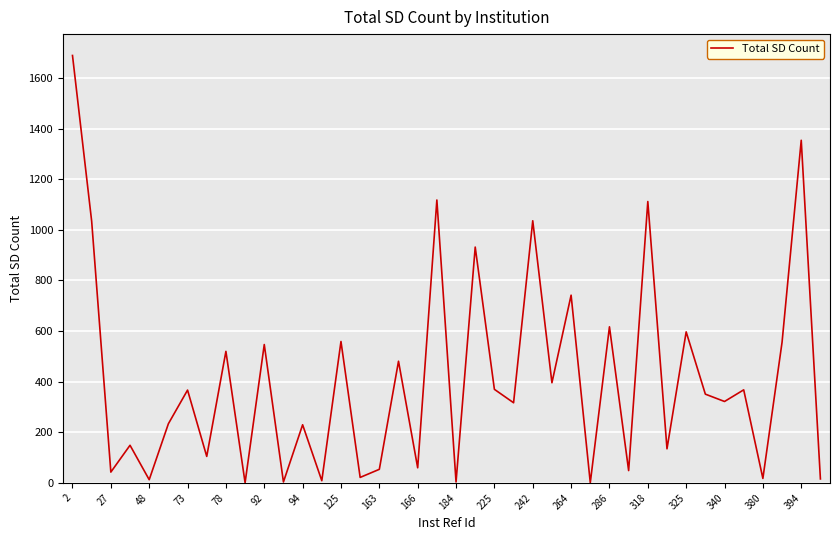

What is the greatest value displayed?

1689